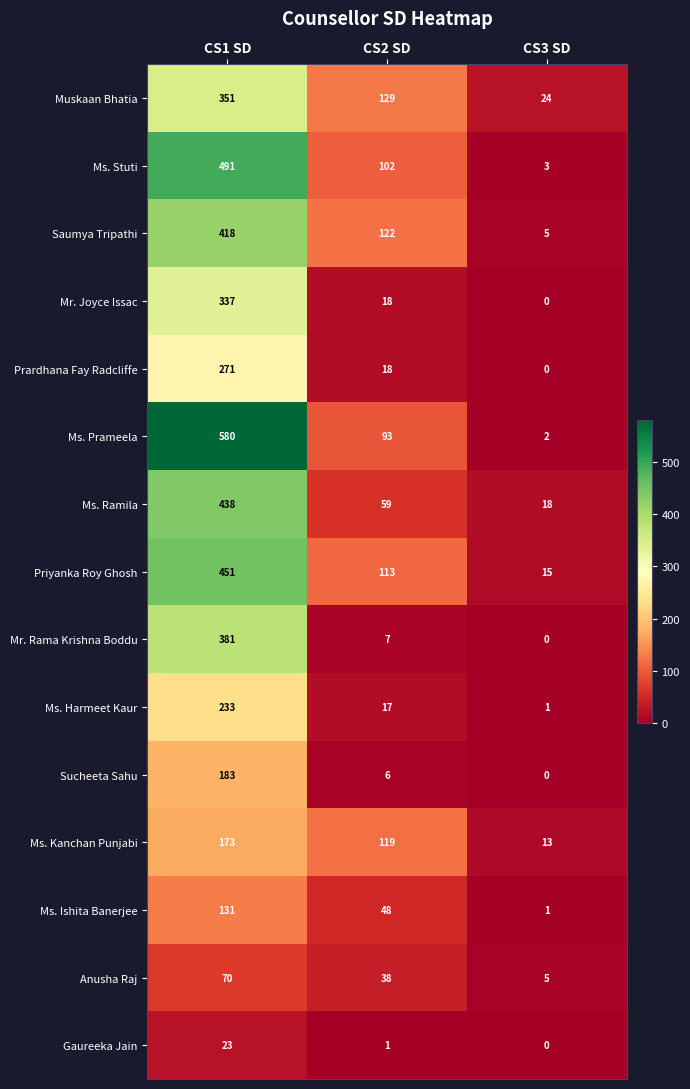

The Anusha Raj series shows 70 at CS1 SD. True or false?

True